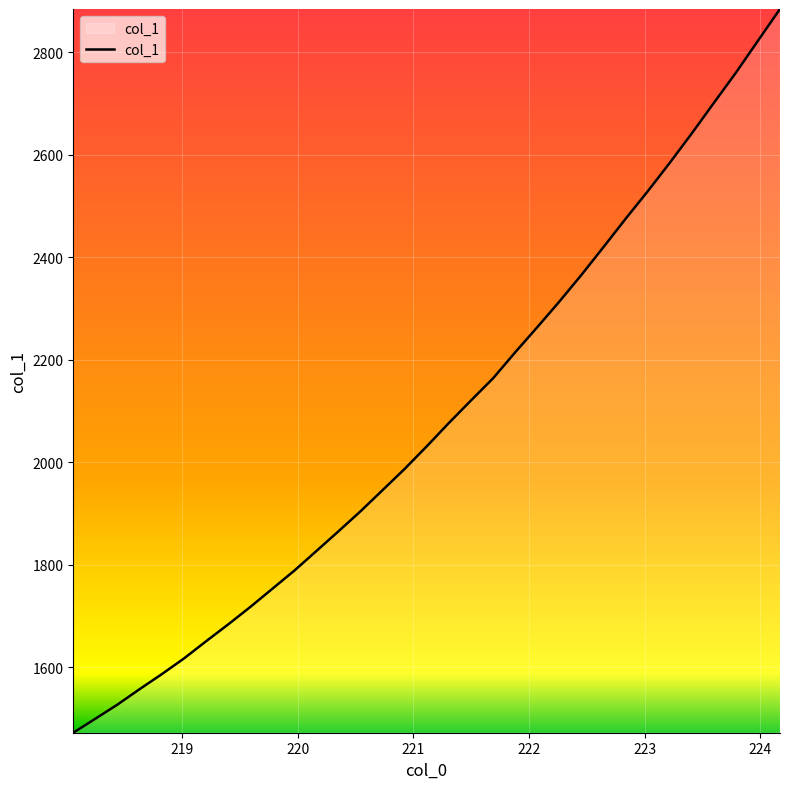

What is the greatest value displayed?

2884.0